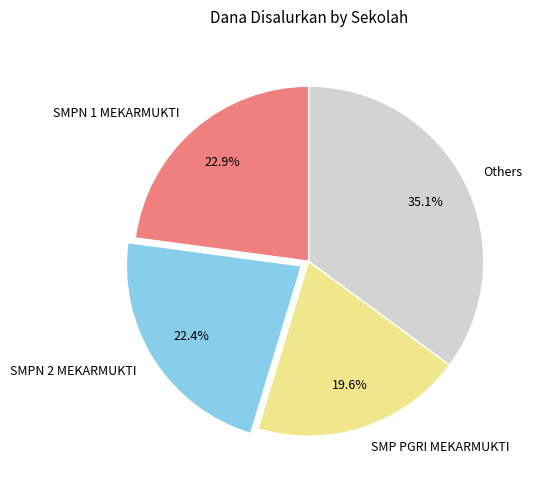

Does any single category account for the majority?

No